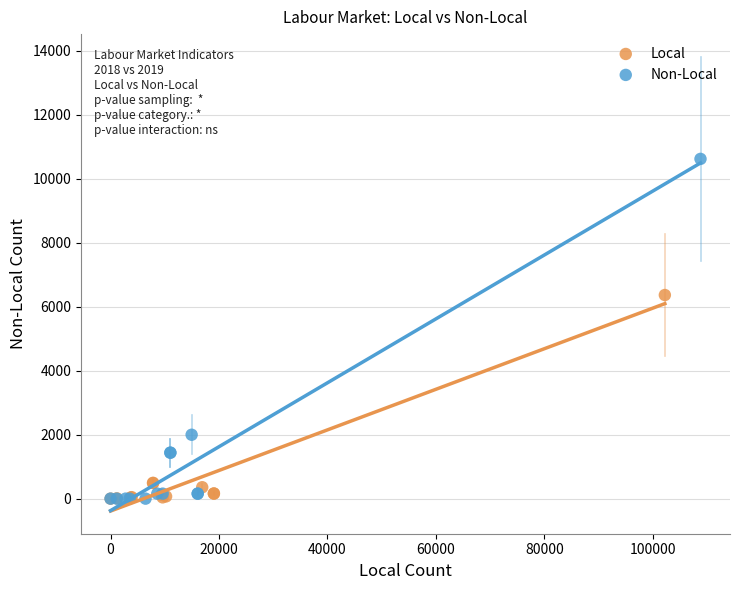

Which series has the widest spread of Y values?

Non-Local